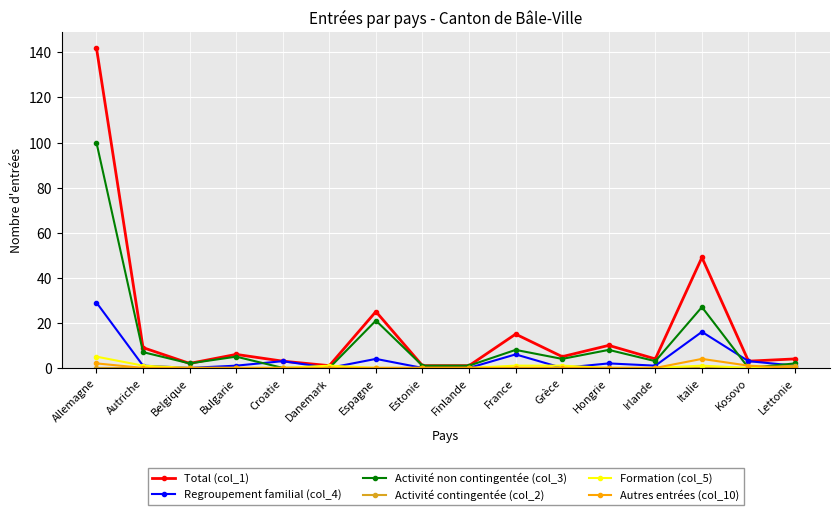

The Activité non contingentée (col_3) series shows -56 at Croatie. True or false?

False